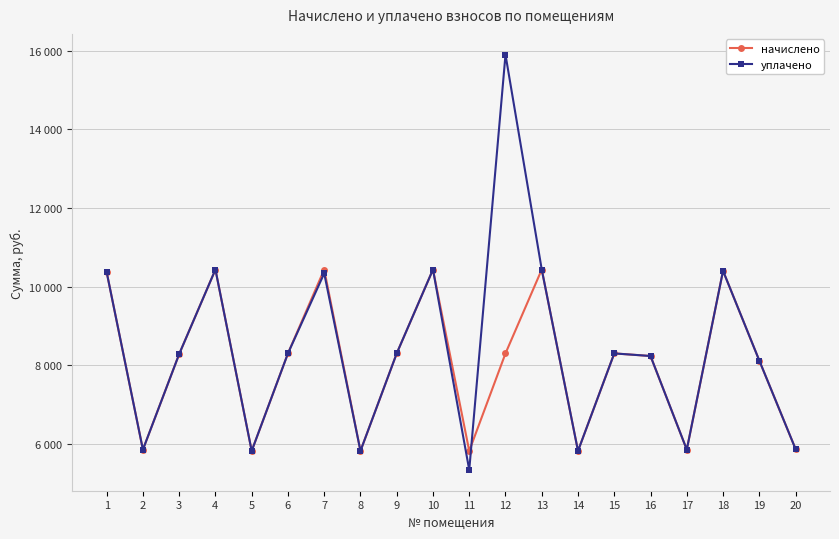

What is the value of the начислено point at the 5th from the left?

5812.6